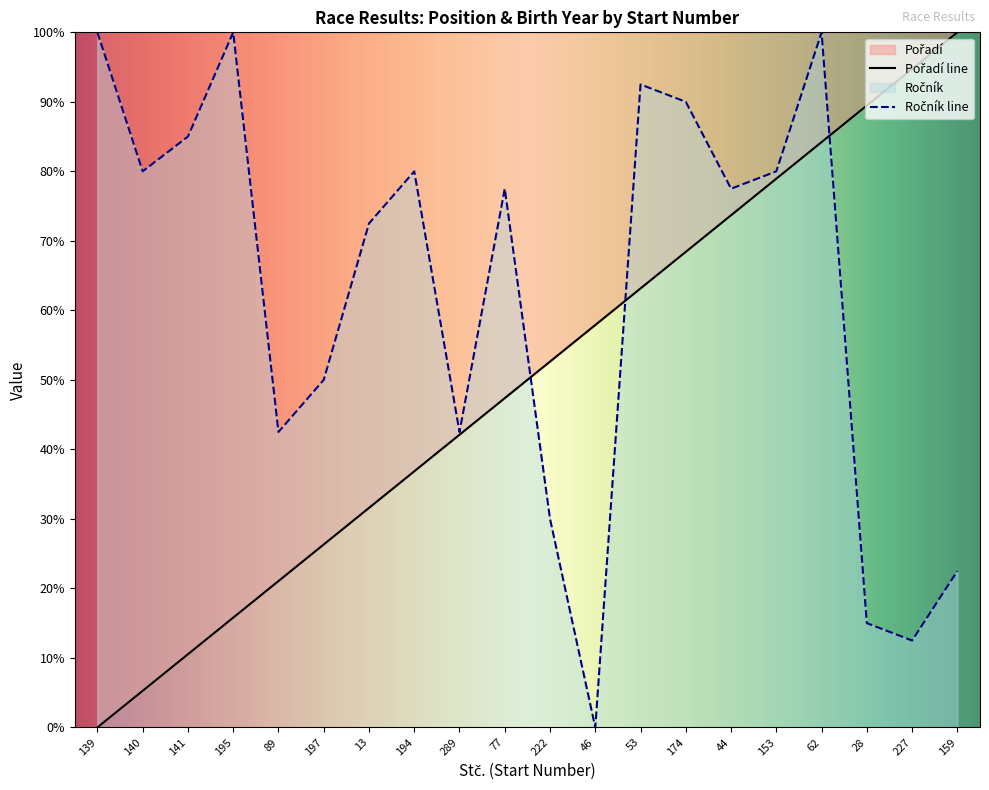

Where does the Ročník series first go above 77?

139